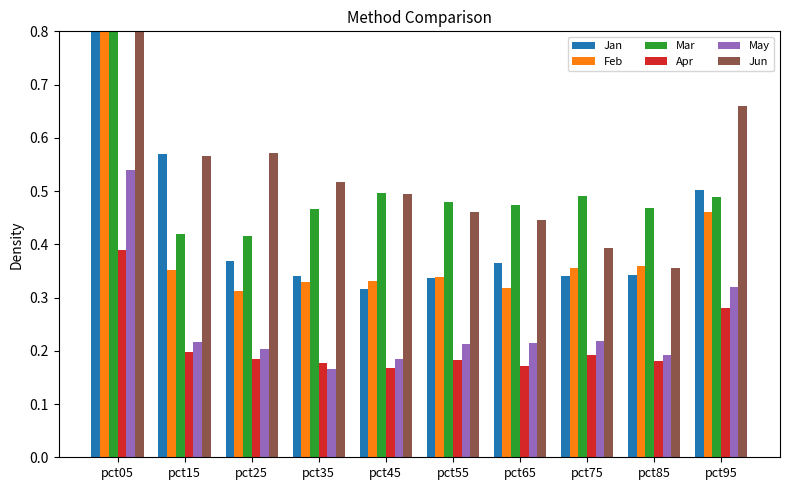

Which series changed the most between pct45 and pct75?

Jun